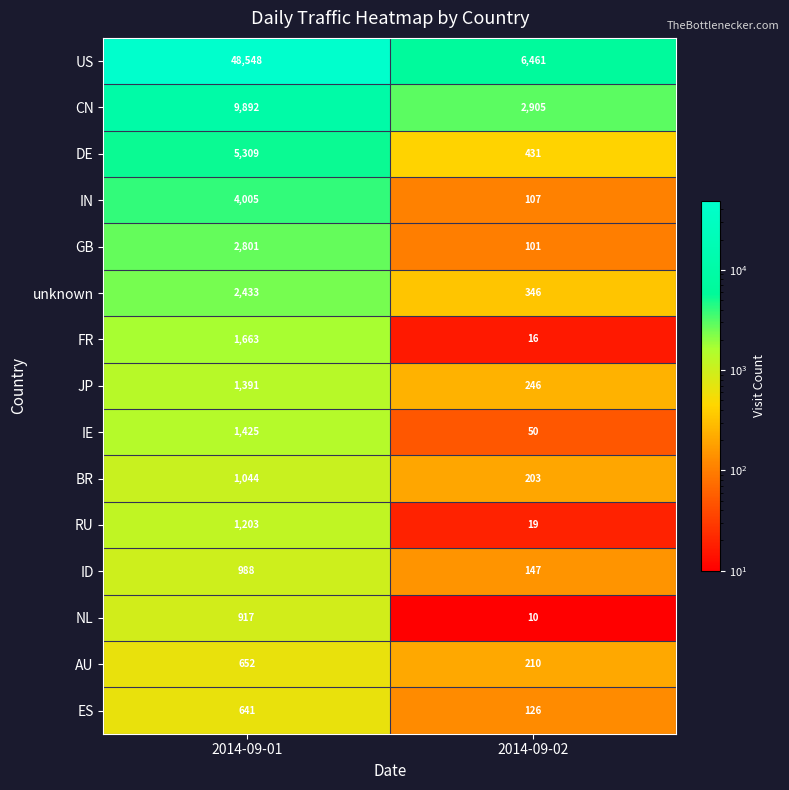

Reading left to right, what are all the values shown in this chart?

US: 48548	6461
CN: 9892	2905
DE: 5309	431
IN: 4005	107
GB: 2801	101
unknown: 2433	346
FR: 1663	16
JP: 1391	246
IE: 1425	50
BR: 1044	203
RU: 1203	19
ID: 988	147
NL: 917	10
AU: 652	210
ES: 641	126